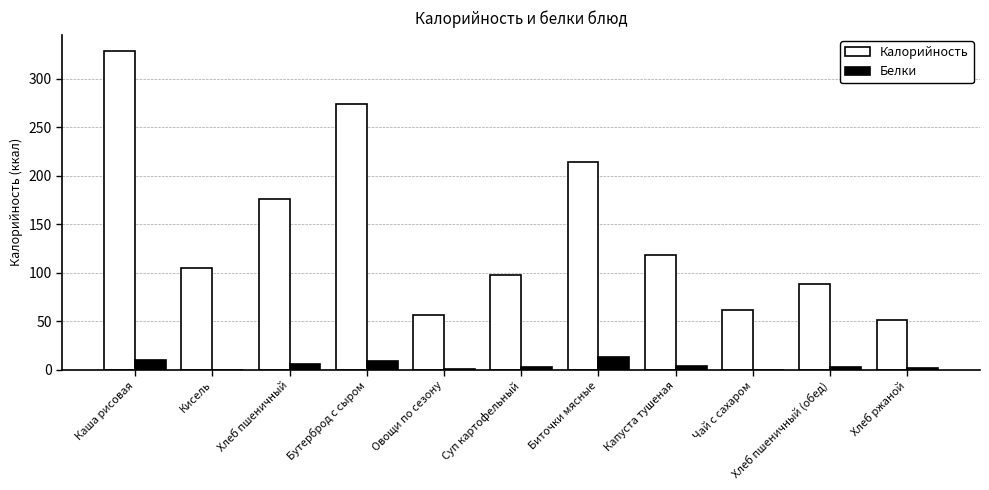

What is the highest value of the Белки series?

12.9